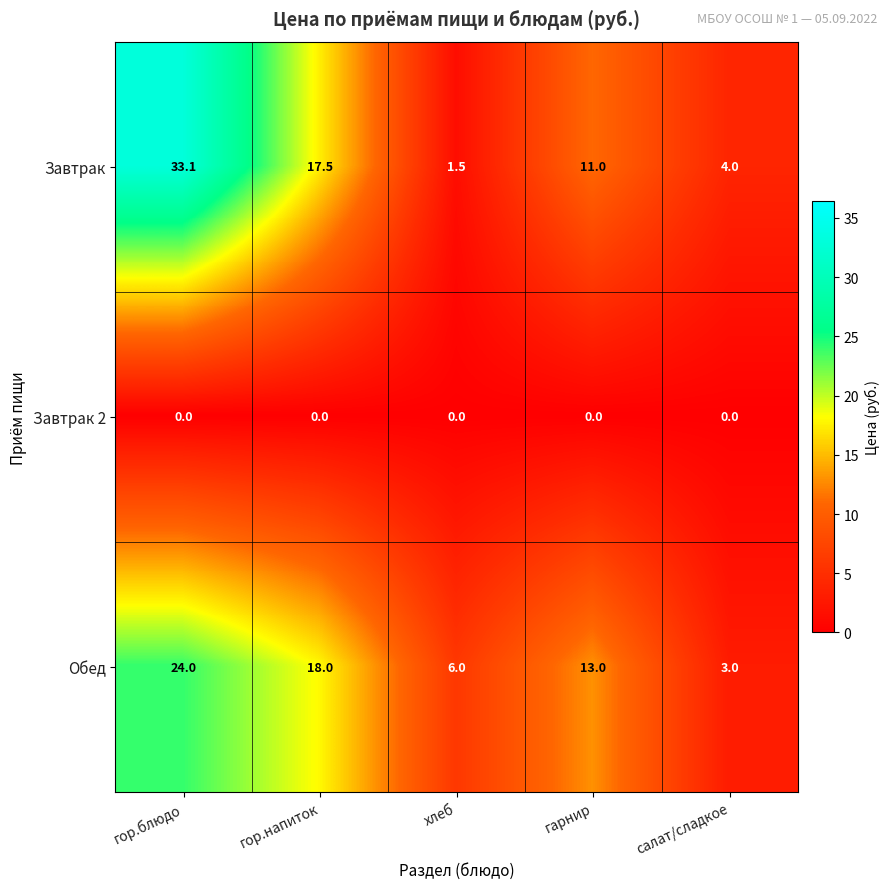

At which label is Завтрак closest to 17?

гор.напиток